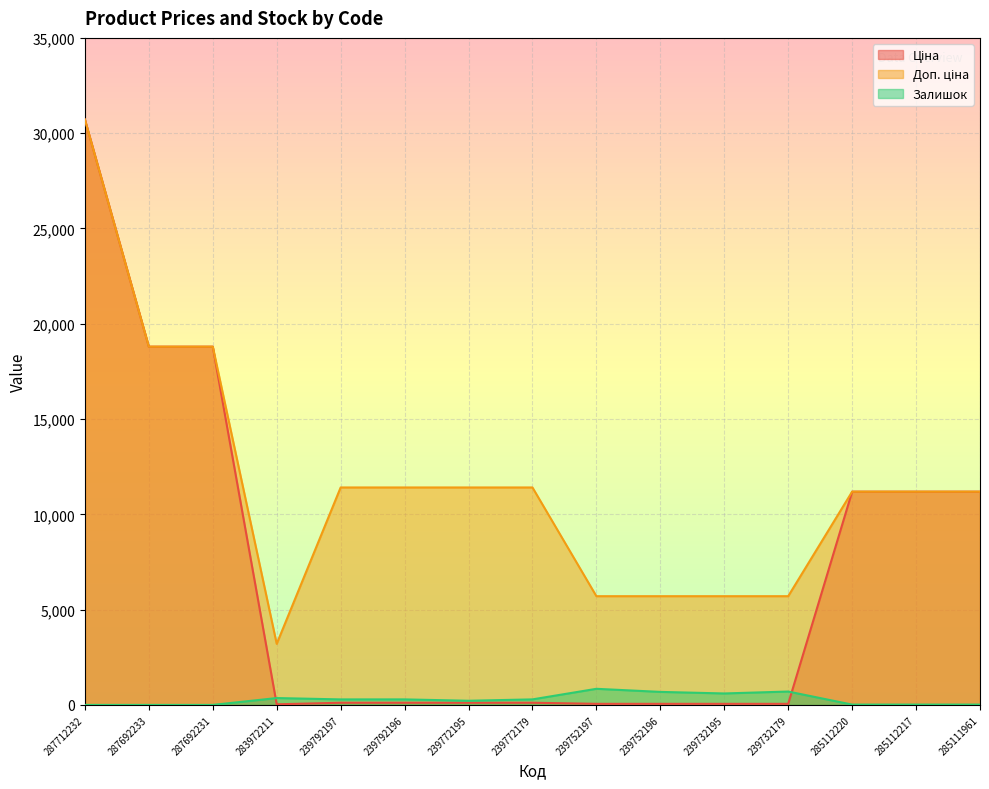

How many categories are shown in the chart?

15